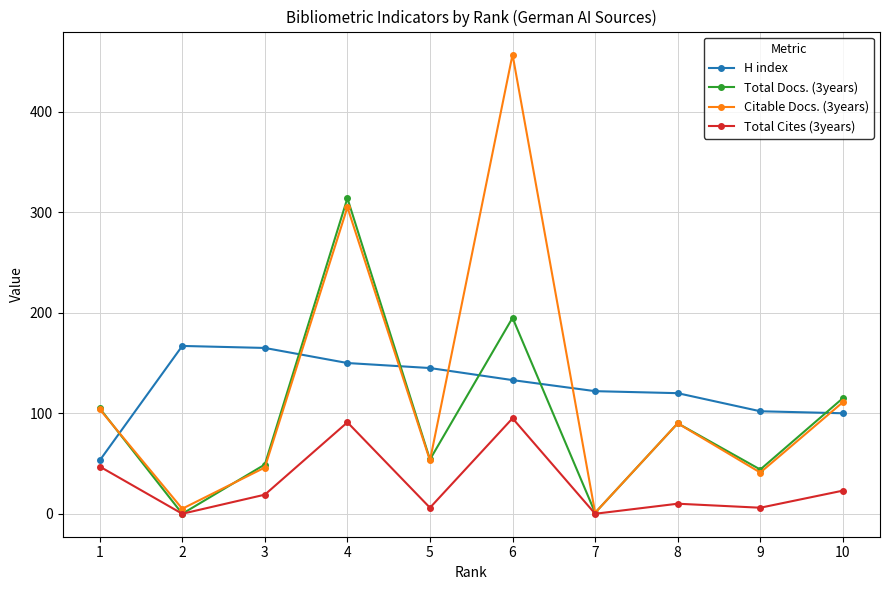

What is the maximum value shown in the chart?

457